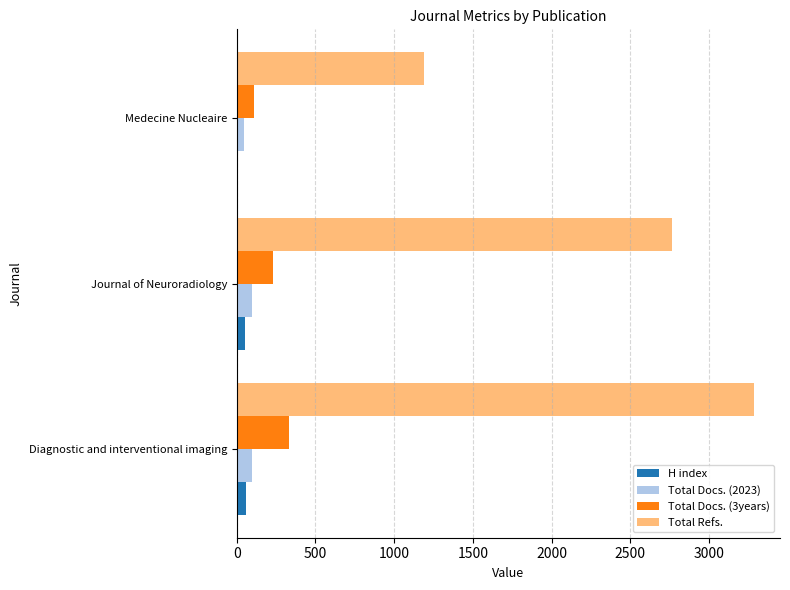

Which series has the widest spread of values?

Total Refs.